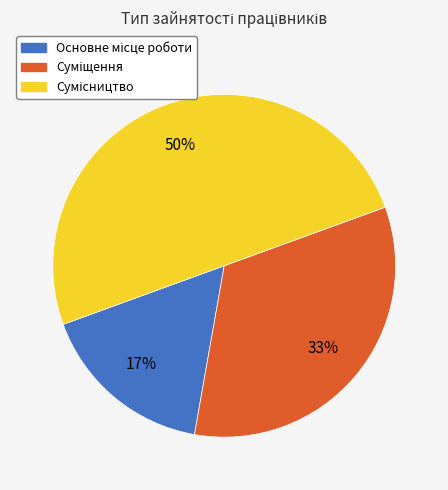

To the nearest percent, what is the average slice percentage?

33%